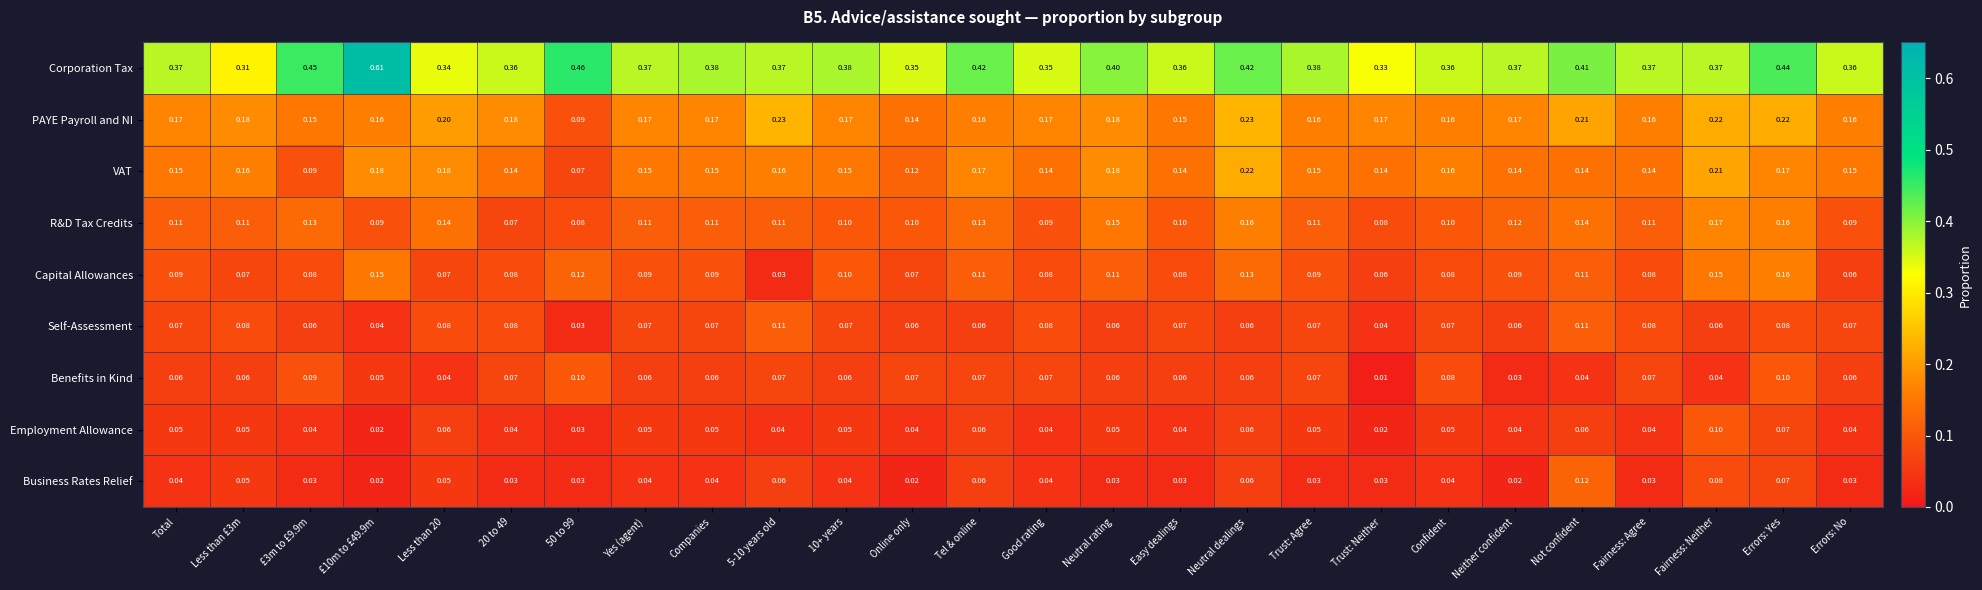

At which category is the sum across all series the highest?

Errors: Yes